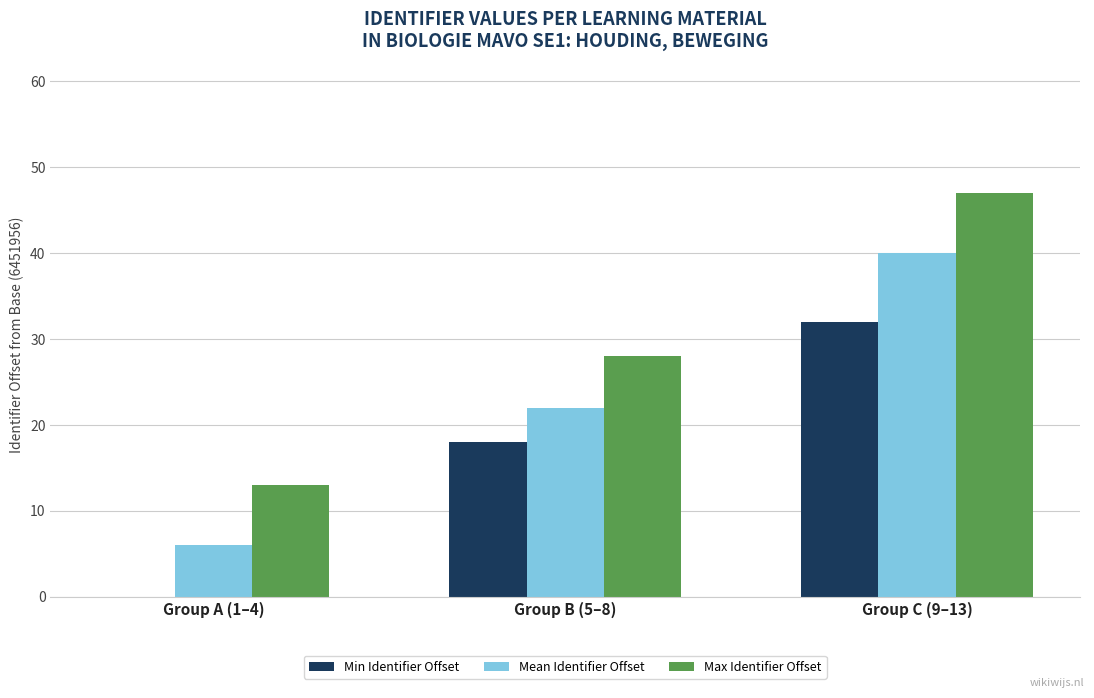

At which label does Max Identifier Offset reach its peak?

Group C (9–13)